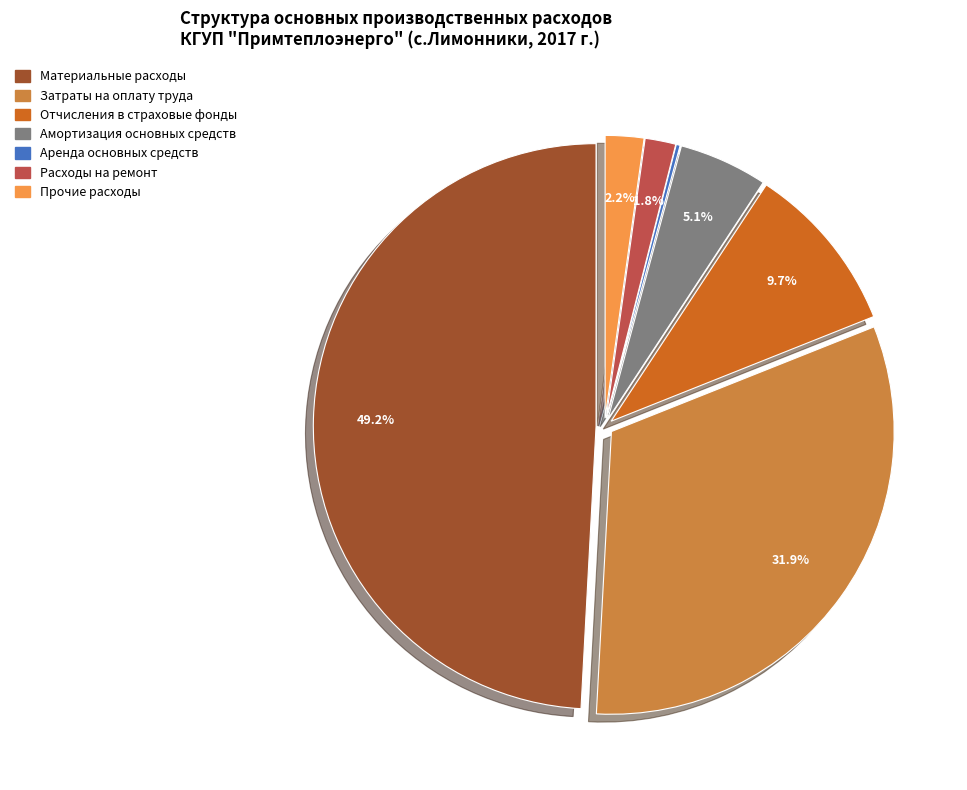

Is there any slice that represents more than half of the pie?

No